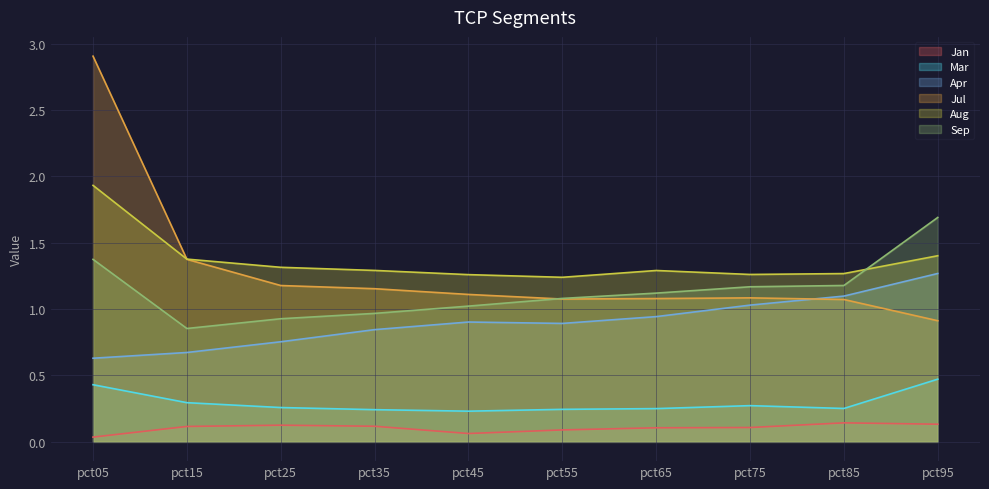

True or false: Jan and Mar intersect in this chart.

False